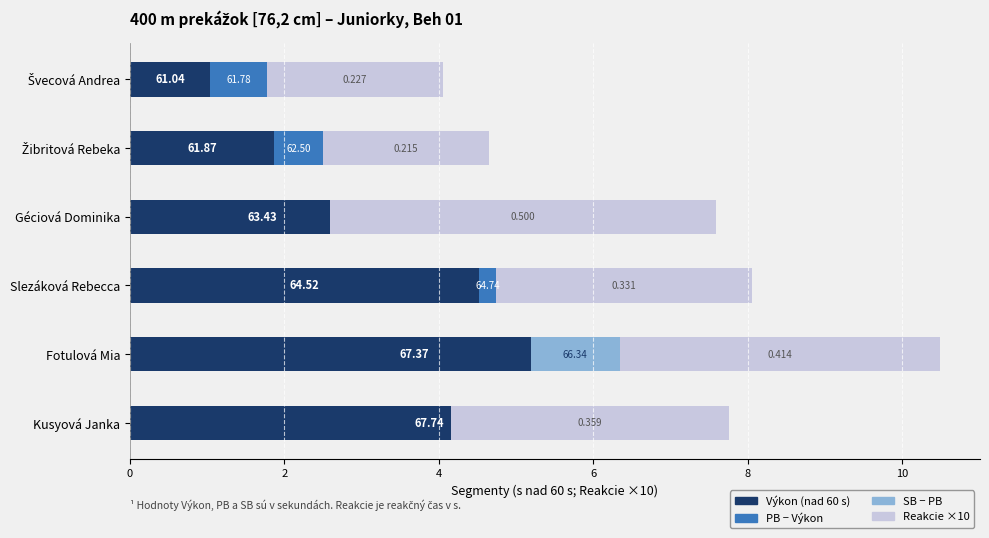

The SB − PB series shows 0.6 at Žibritová Rebeka. True or false?

False